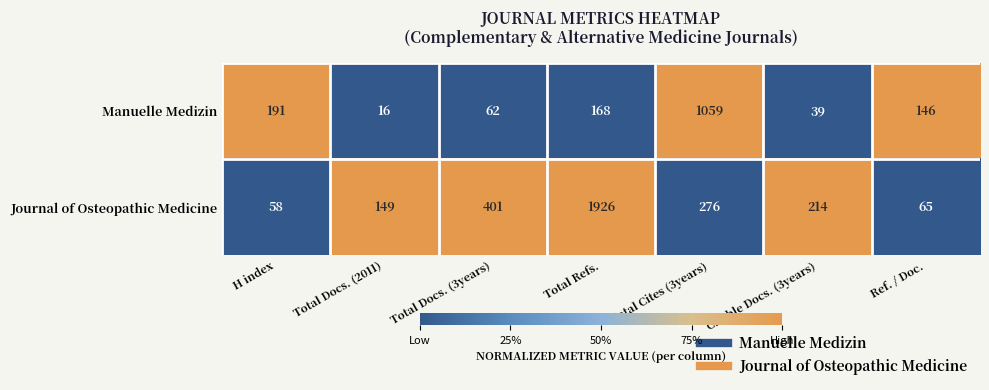

What is the total value across all series at H index?

249